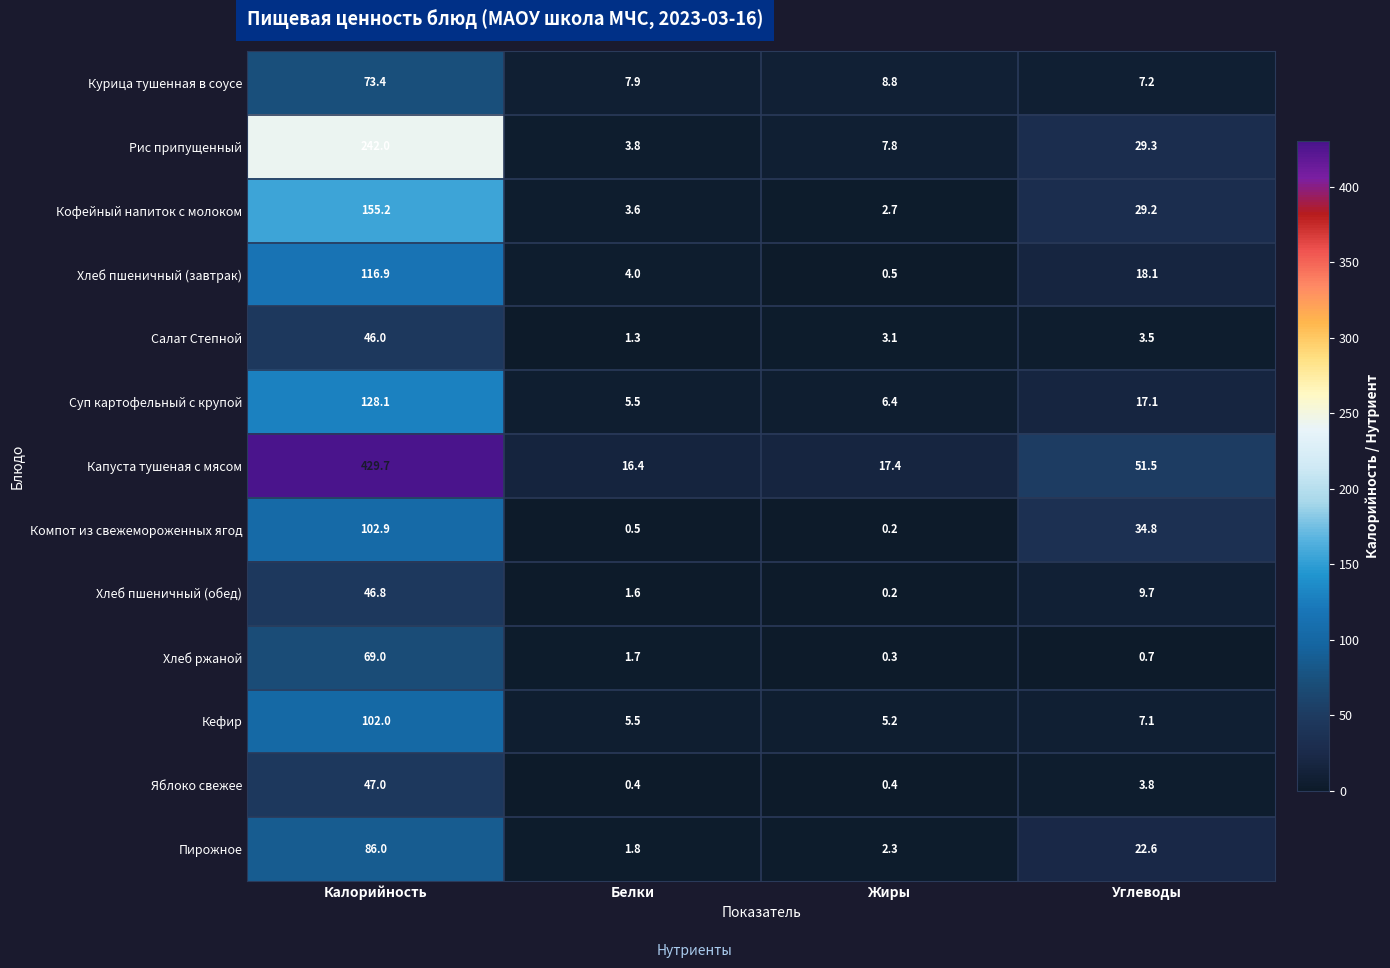

Is it true that Компот из свежемороженных ягод equals 21.7 at Углеводы?

False